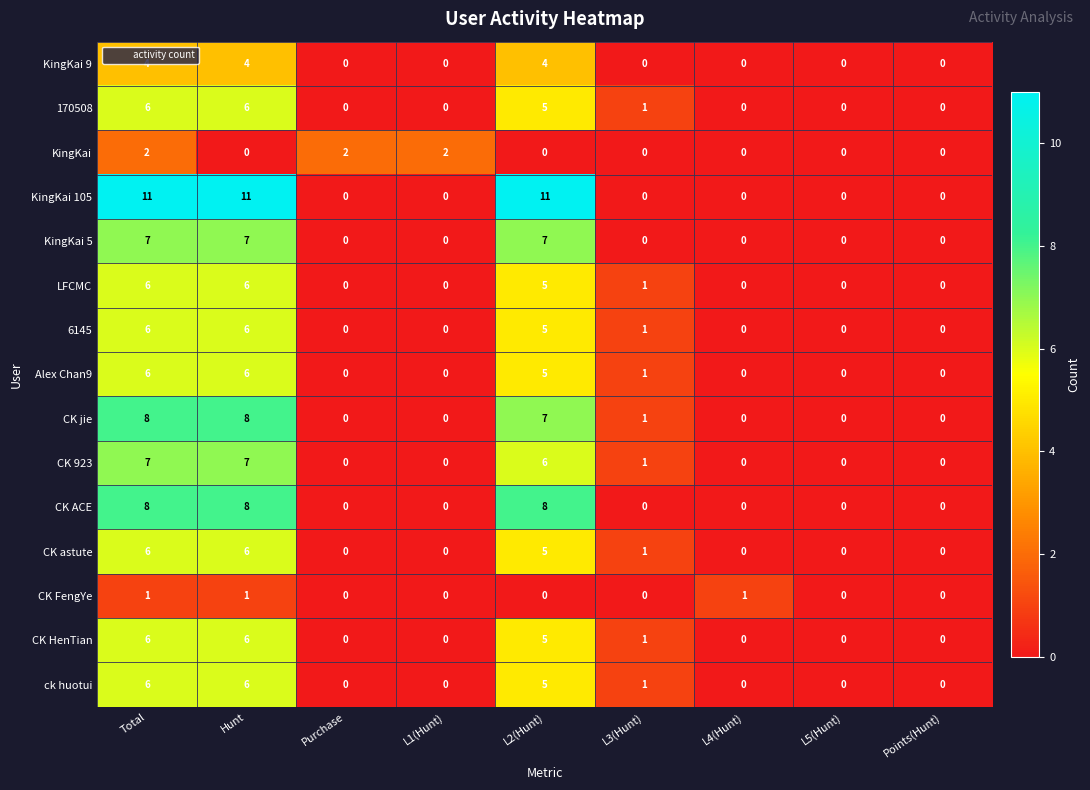

What is the difference between the second highest and minimum values in the CK astute series?

6